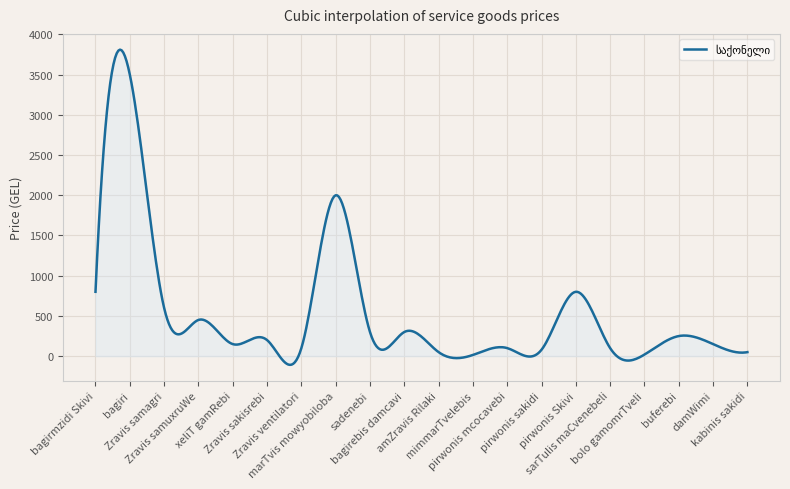

True or false: there are more than 1 points higher than both neighbors.

True